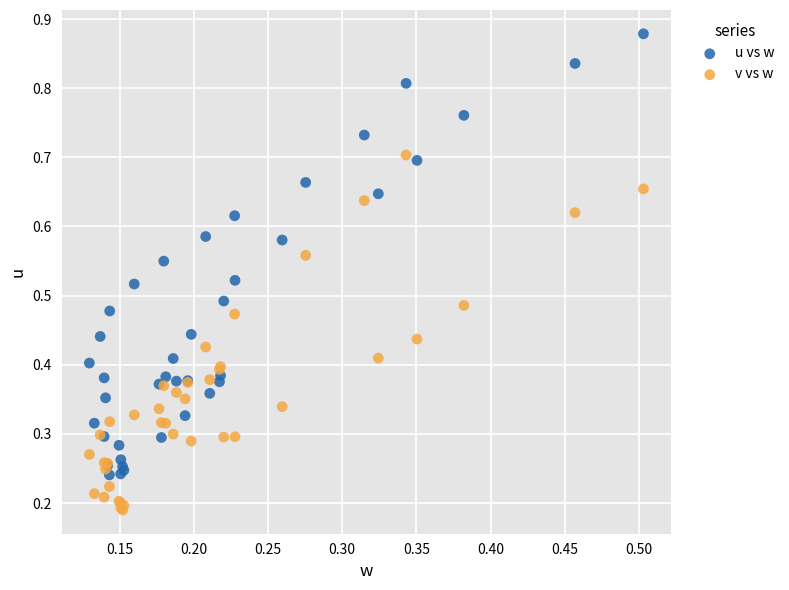

What are all the series names shown in the legend?

u vs w, v vs w